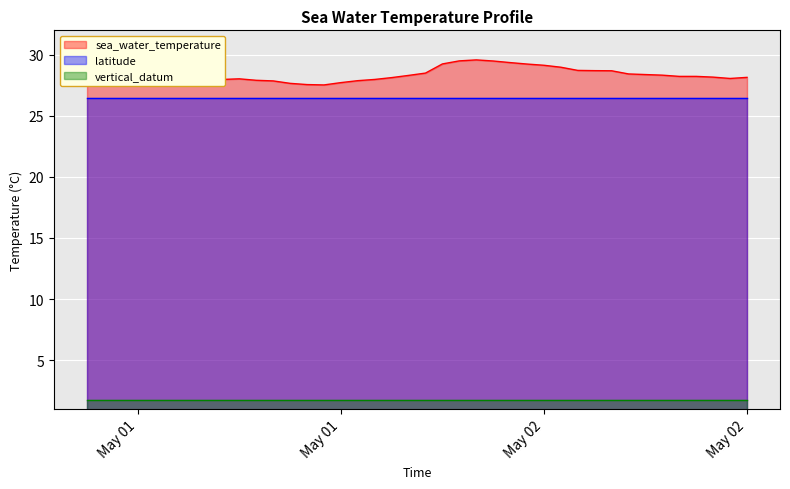

True or false: vertical_datum and latitude intersect in this chart.

False